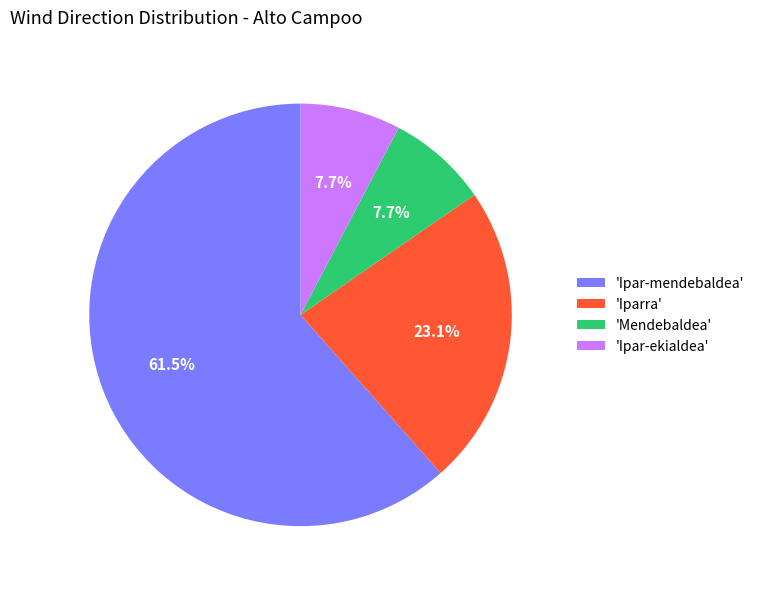

What portion of the pie excludes 'Ipar-ekialdea'?

92.3%